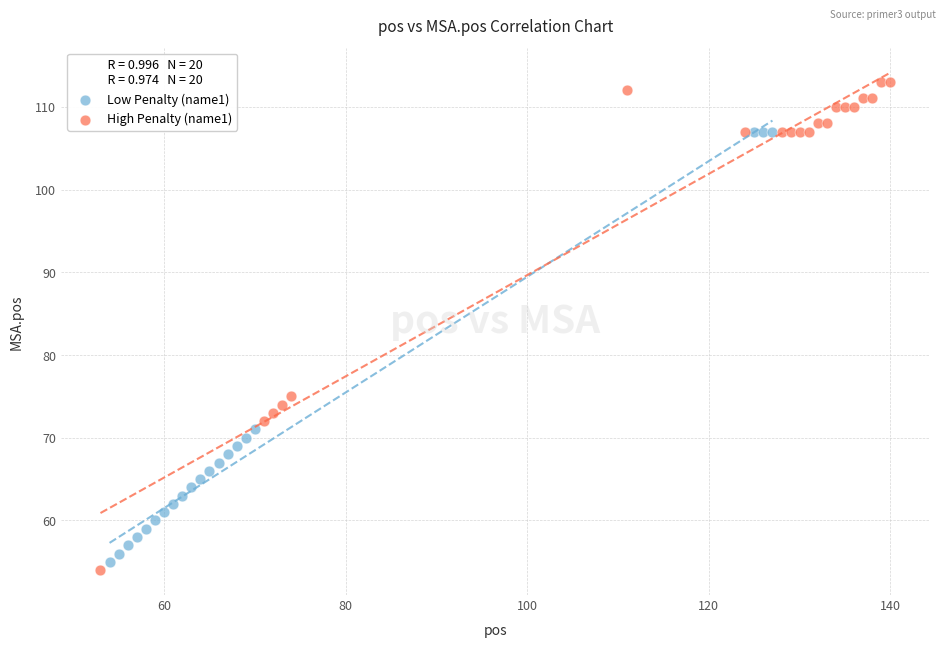

Which series reaches the maximum Y coordinate?

High Penalty (name1)